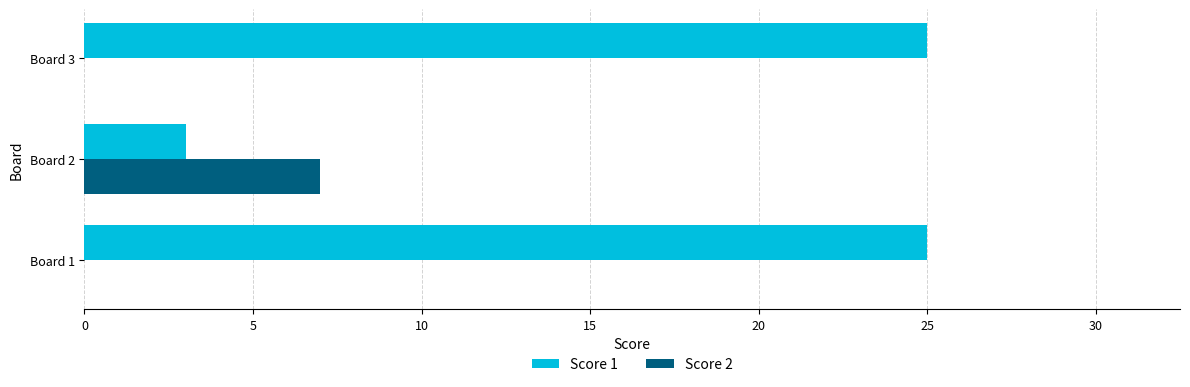

Is the value of Score 1 at Board 1 greater than the value of Score 2 at Board 1?

Yes